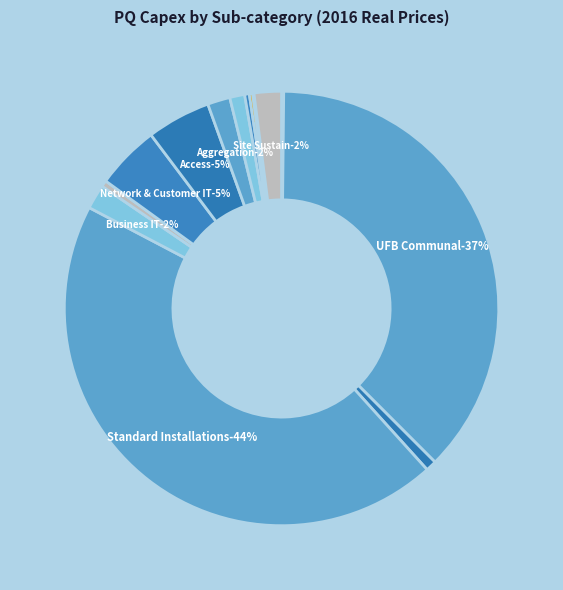

Does New Property Developments account for over 50% of the chart?

No